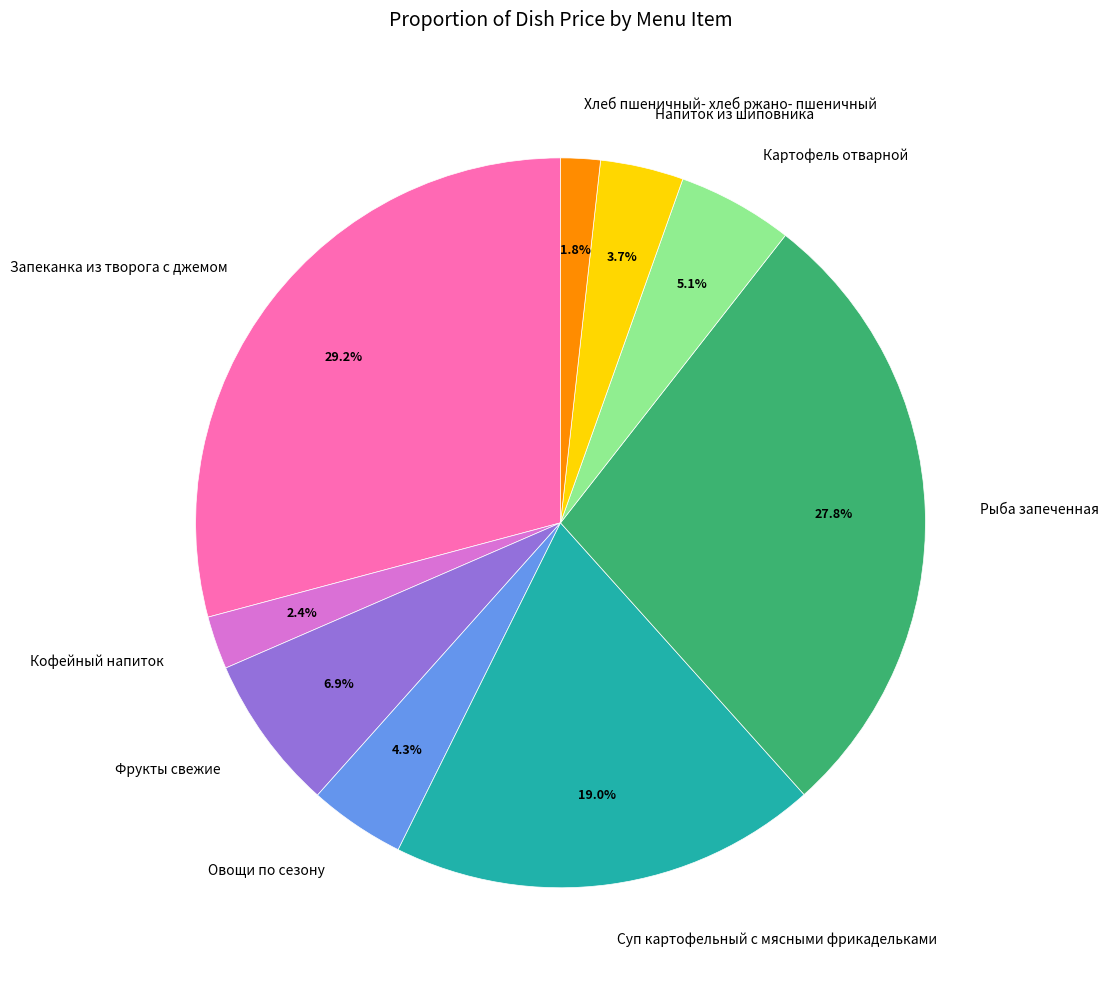

Is Запеканка из творога с джемом the majority of the pie?

No